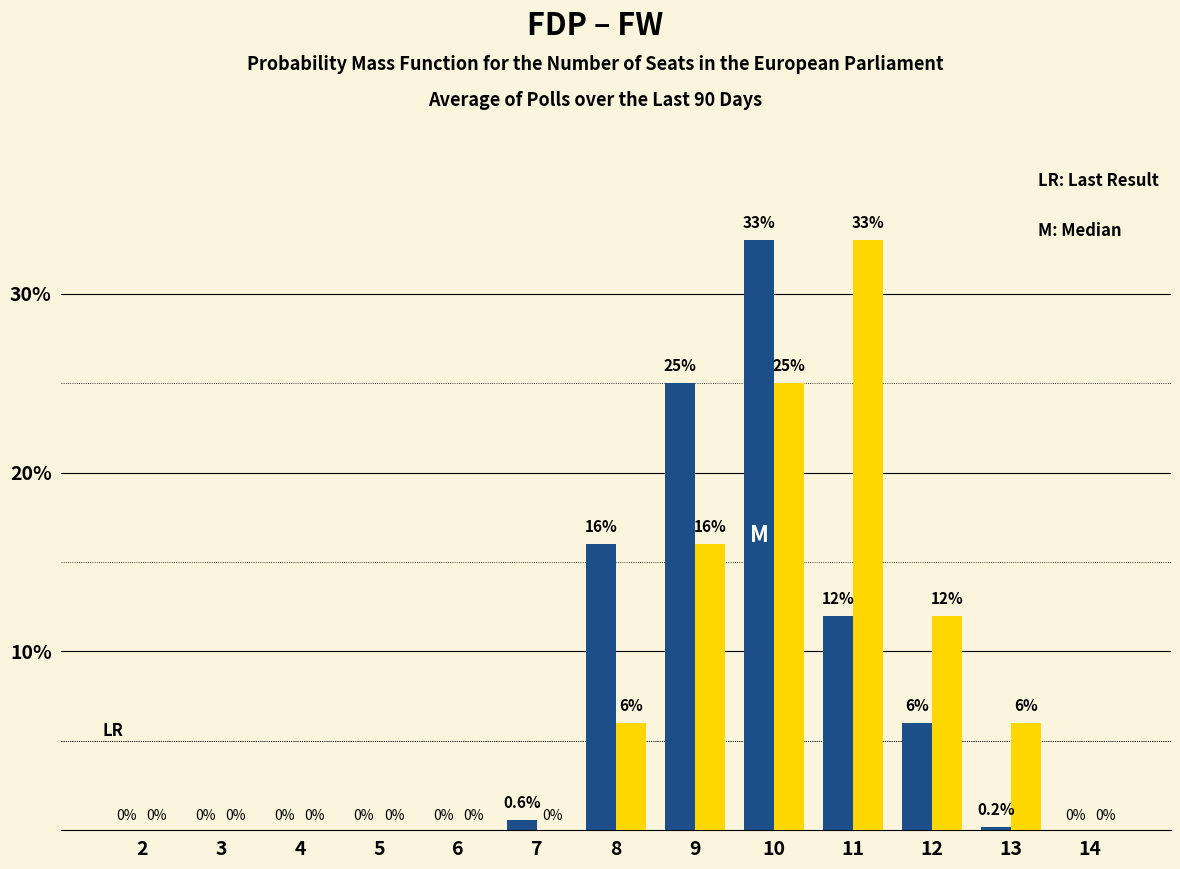

What is the maximum value shown in the chart?

33.0